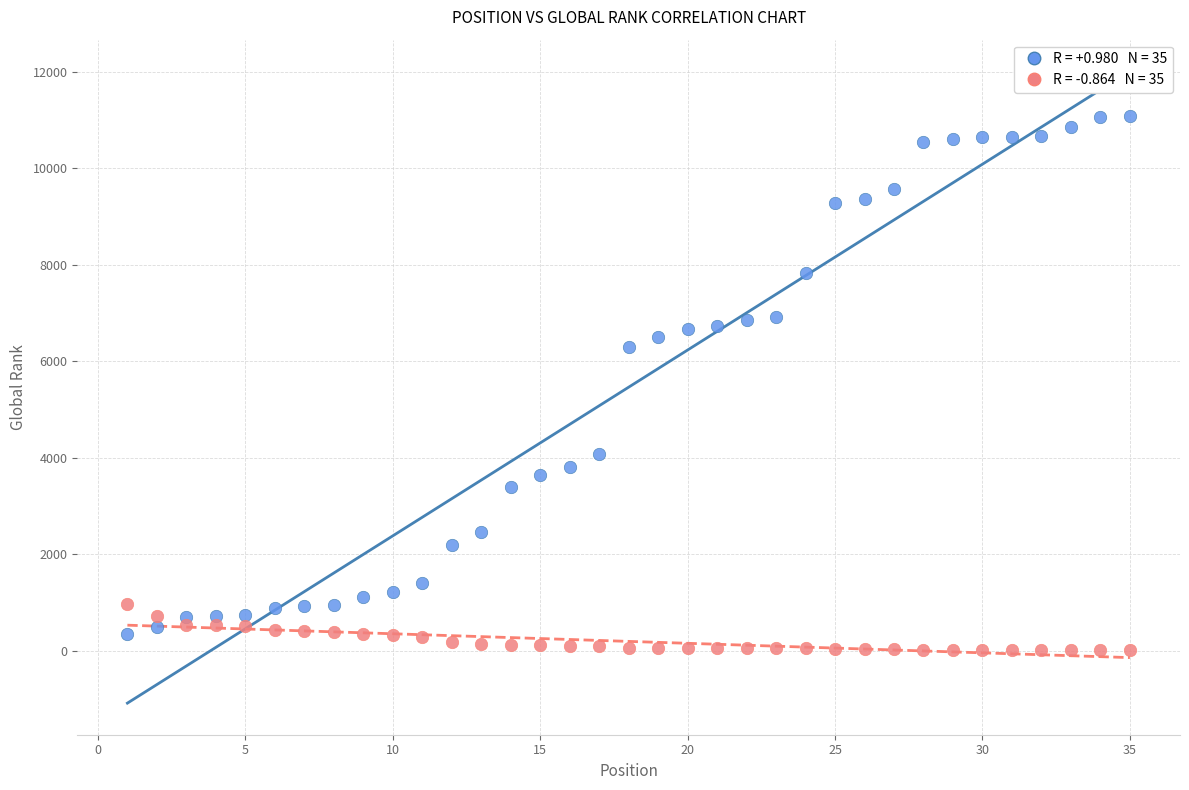

Across all data points, what is the range of X values (max minus min)?

34